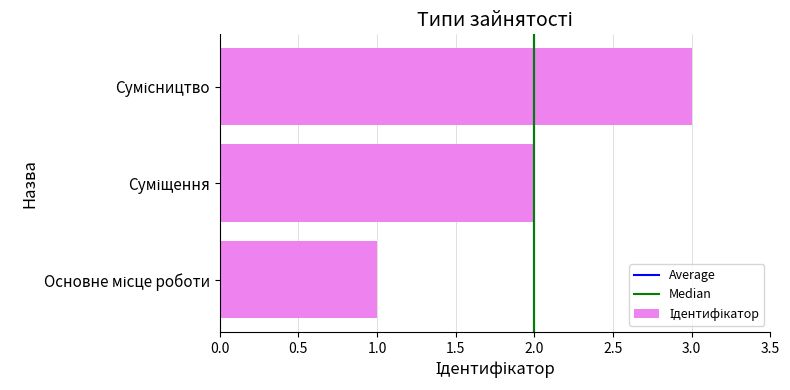

What is the maximum value shown in the chart?

3